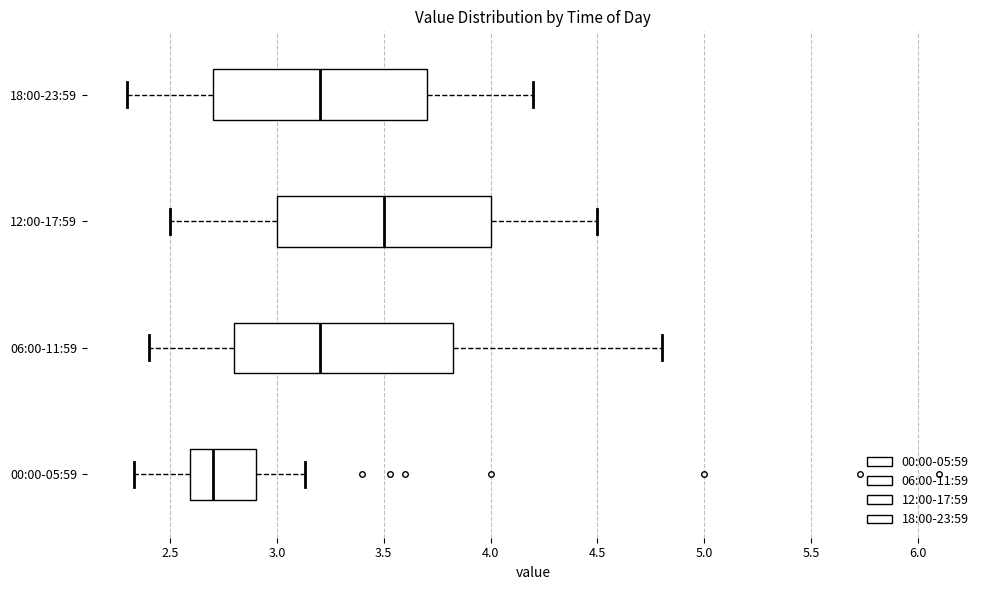

Which box has the furthest to the right median line?

12:00-17:59